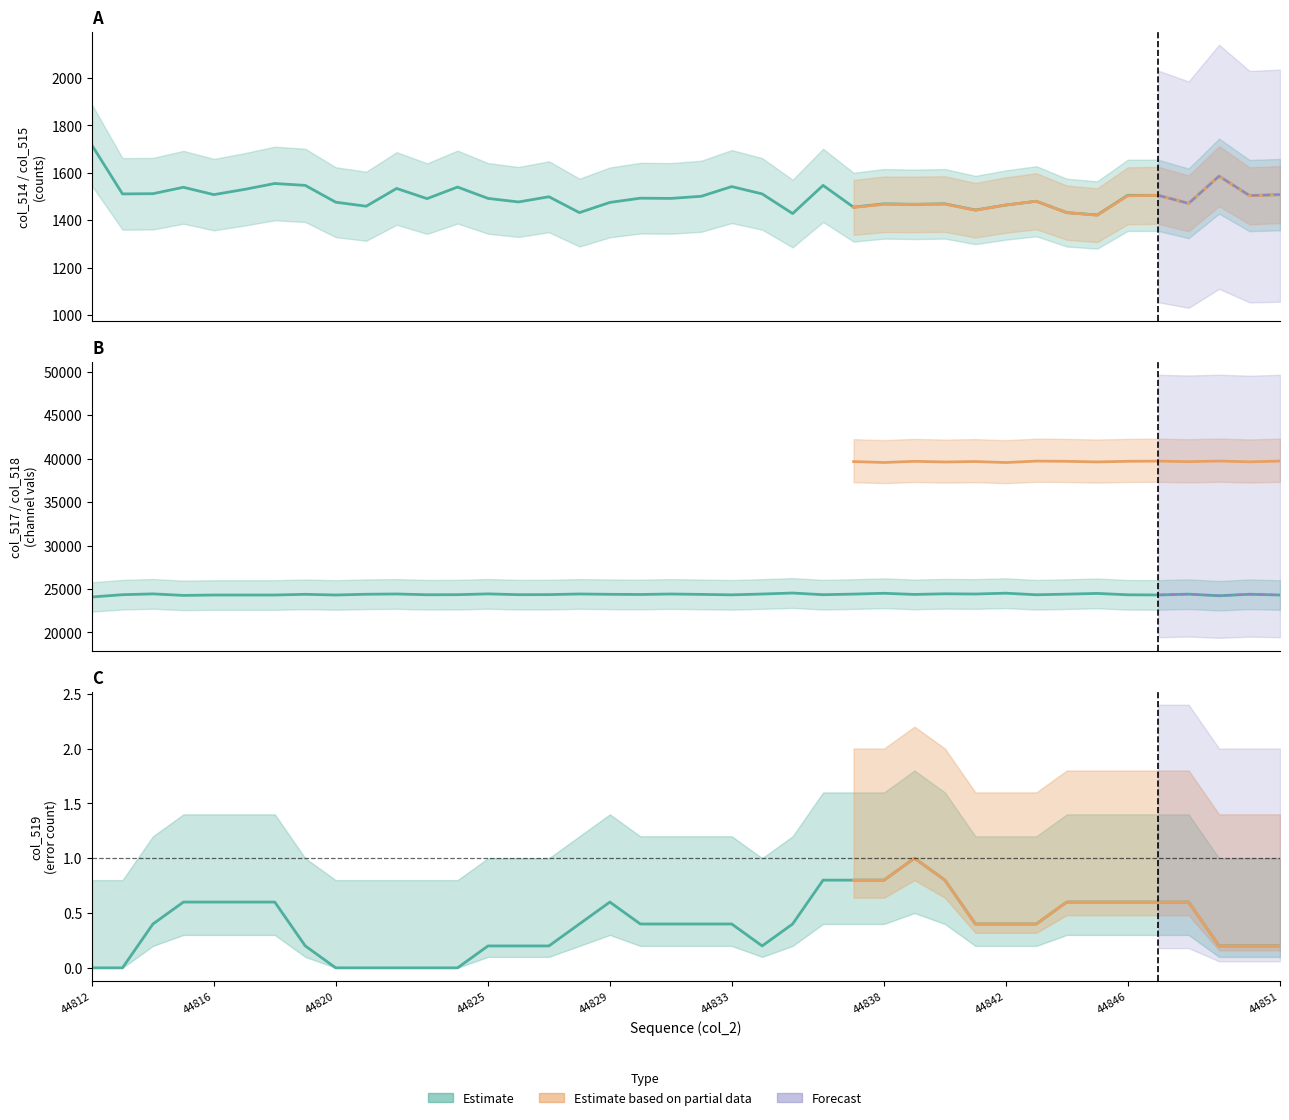

Is the value of col_514 at 14 greater than the value of col_517 at 39?

No